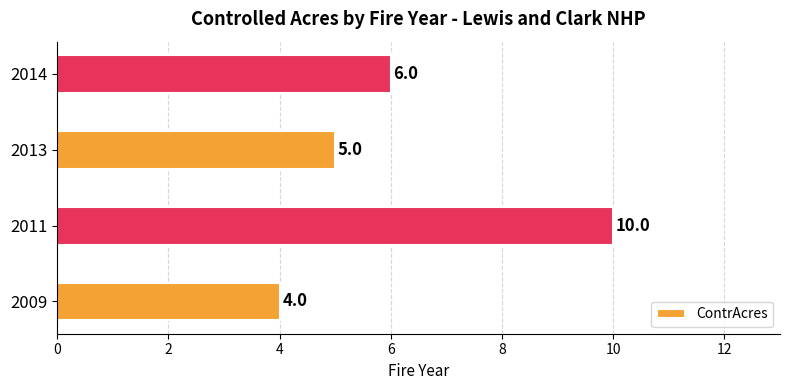

What is the greatest value displayed?

10